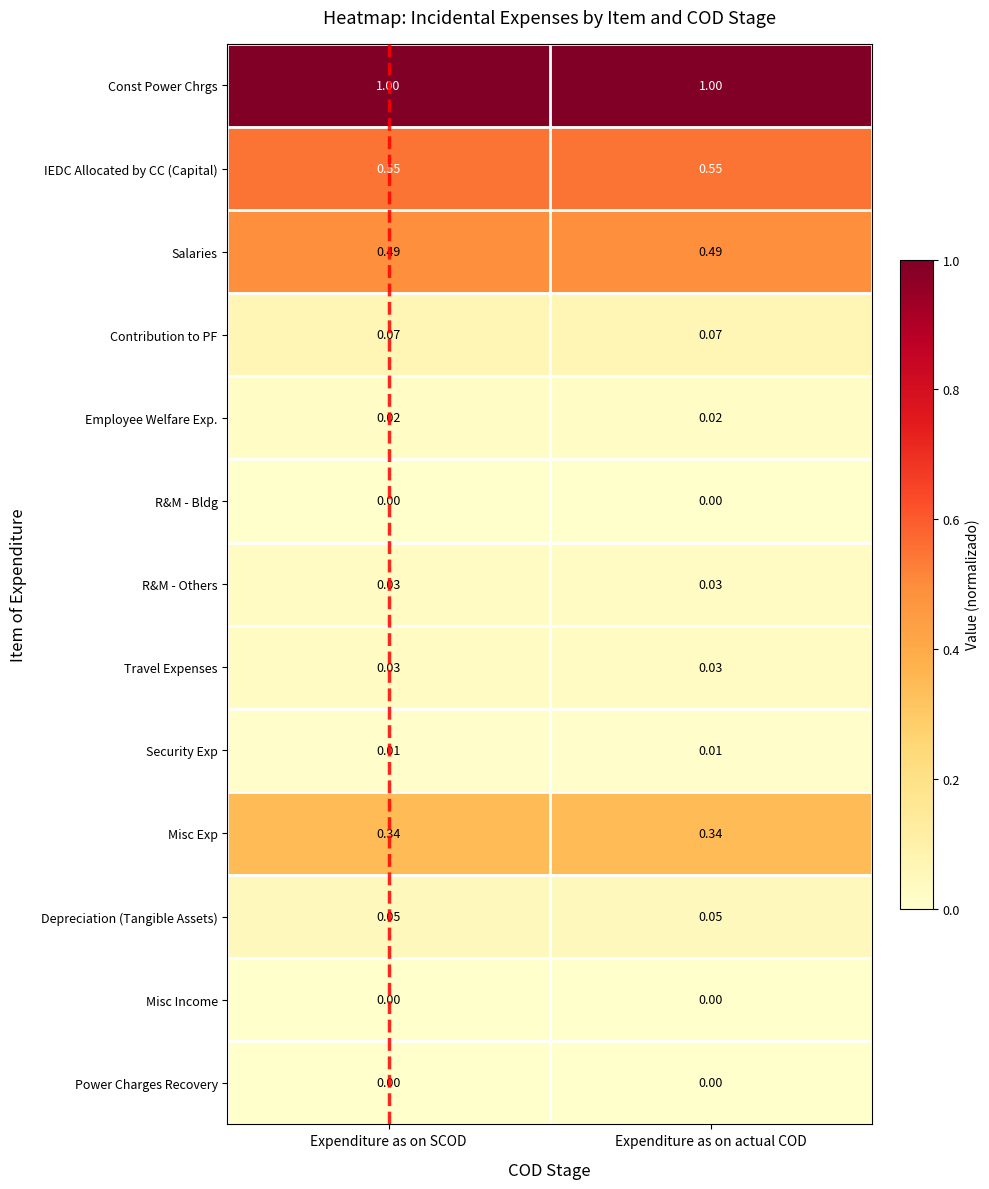

Is the value of IEDC Allocated by CC (Capital) at Expenditure as on actual COD greater than the value of Depreciation (Tangible Assets) at Expenditure as on SCOD?

Yes